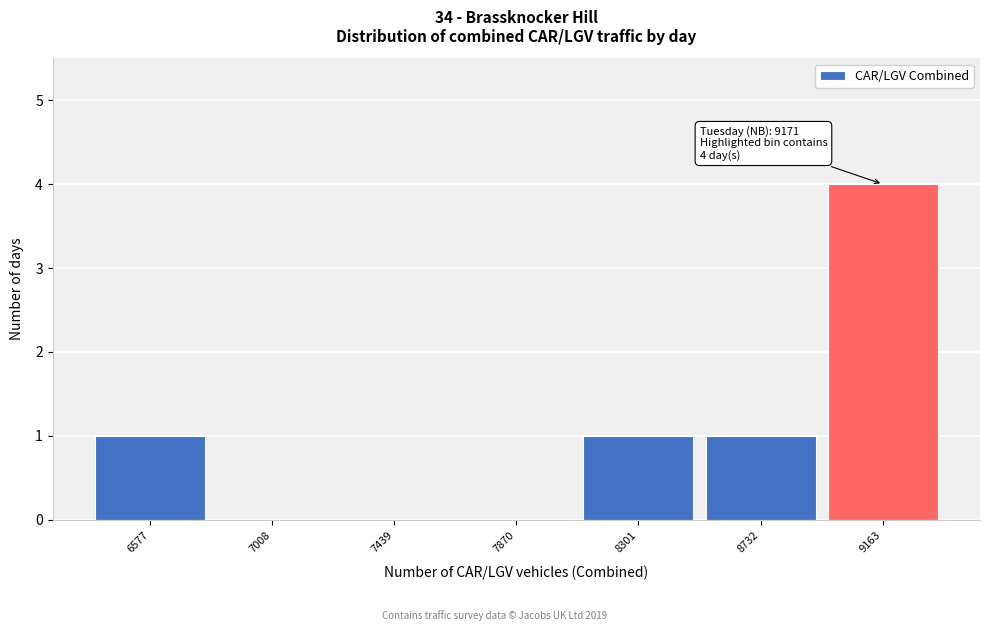

Reading left to right, extract all data points from this chart.

6577=1	7008=0	7439=0	7870=0	8301=1	8732=1	9163=4